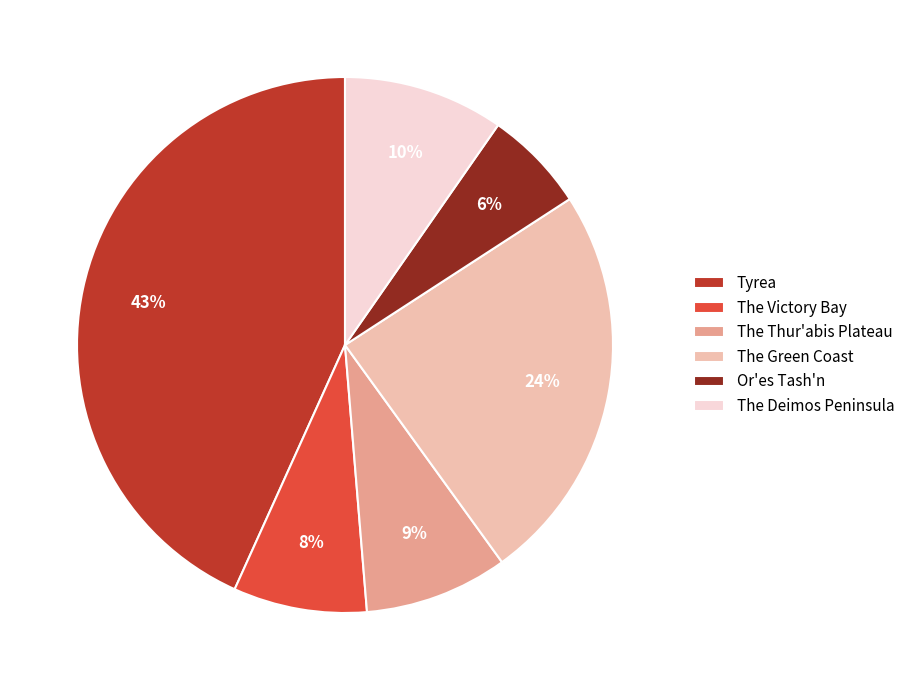

Which has a higher value, The Victory Bay or Or'es Tash'n?

The Victory Bay